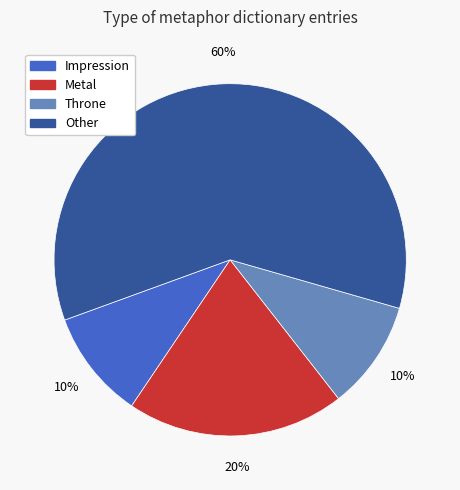

To the nearest percent, what is the difference between the largest and smallest slice percentages?

50%